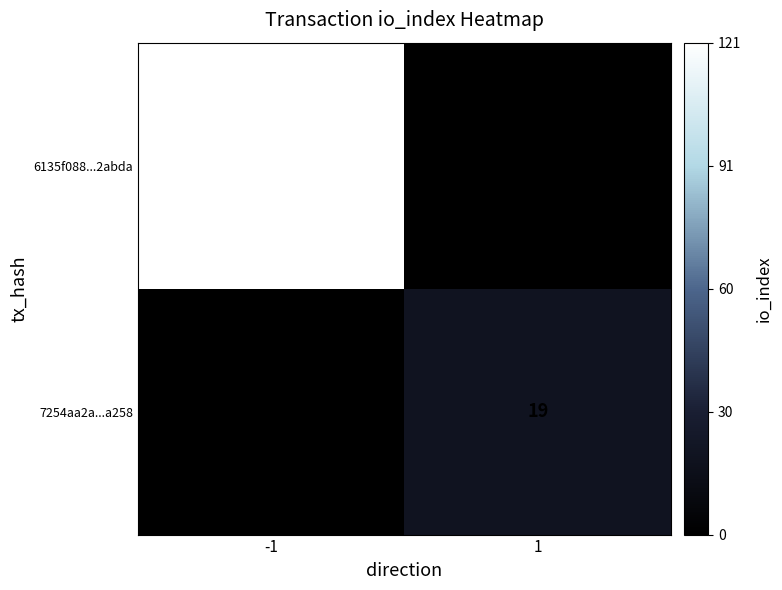

The value of 7254aa2a...a258 at 1 is 19. True or false?

True